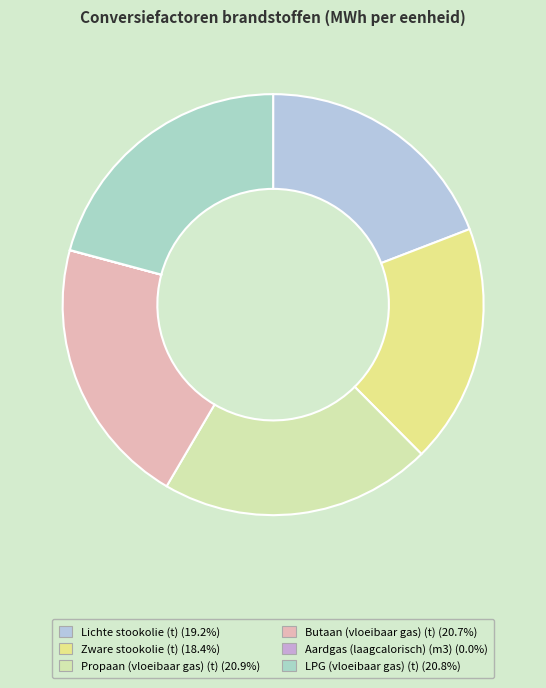

What is the ratio of the value at Lichte stookolie (t) to the value at Propaan (vloeibaar gas) (t)?

0.9